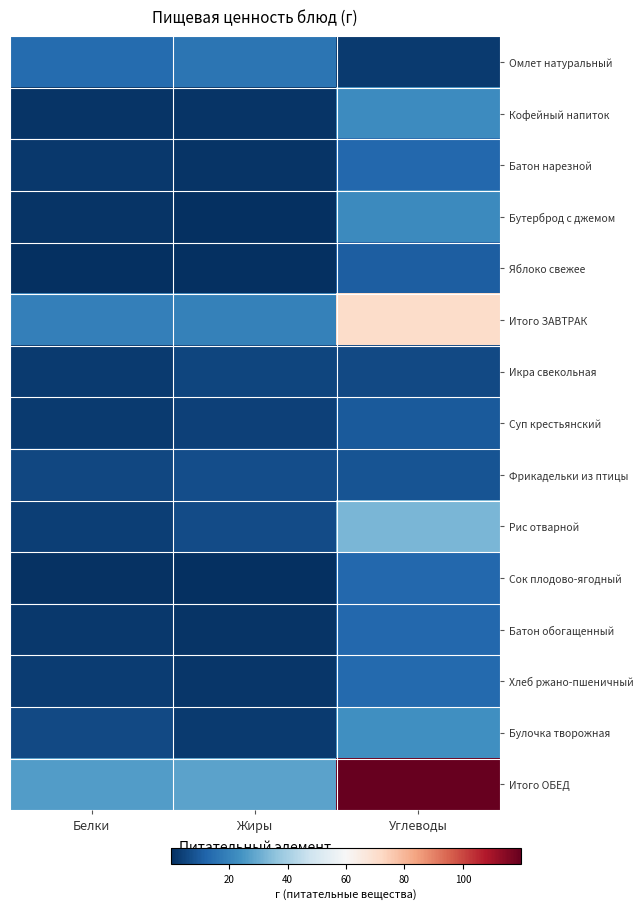

At how many categories does at least one series exceed 13?

3